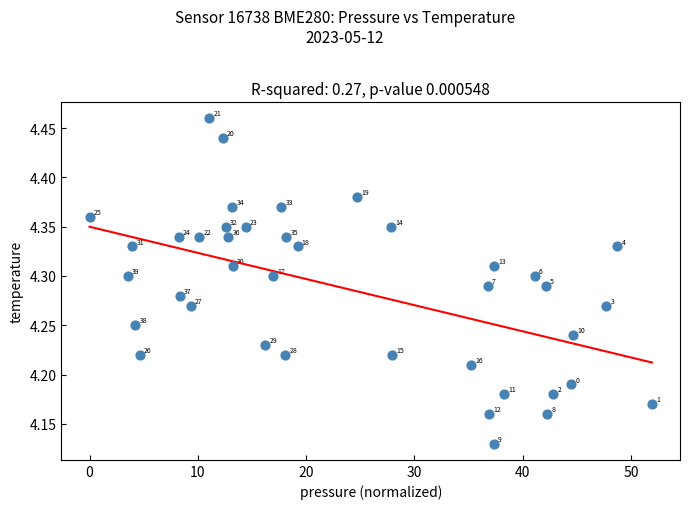

What is the range of Y values (max minus min)?

0.3